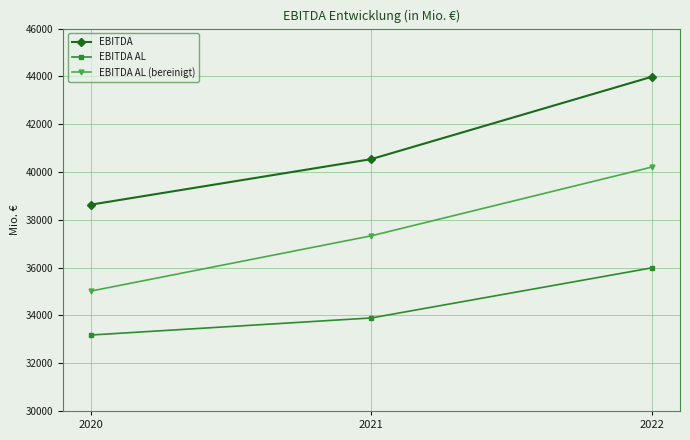

What is the value of the EBITDA point at the 3rd from the left?

43986